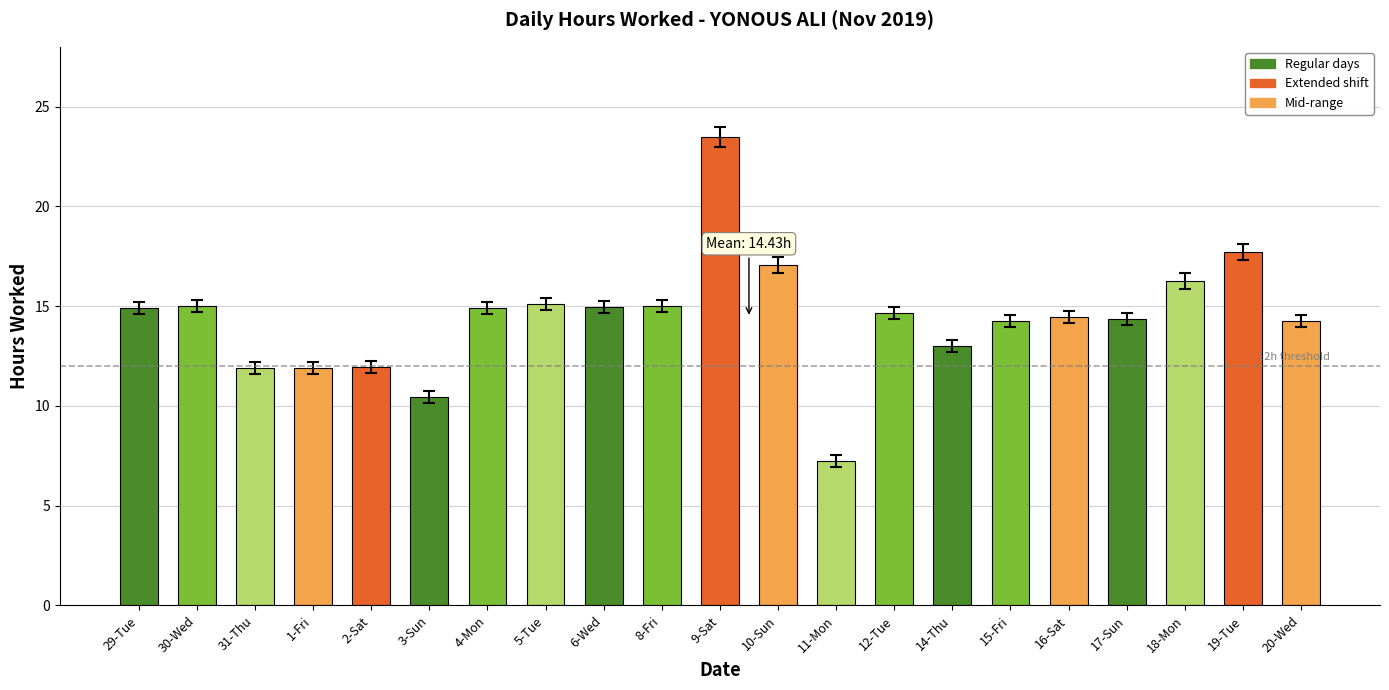

What is the change in value from 2-Sat to 11-Mon?

-4.7